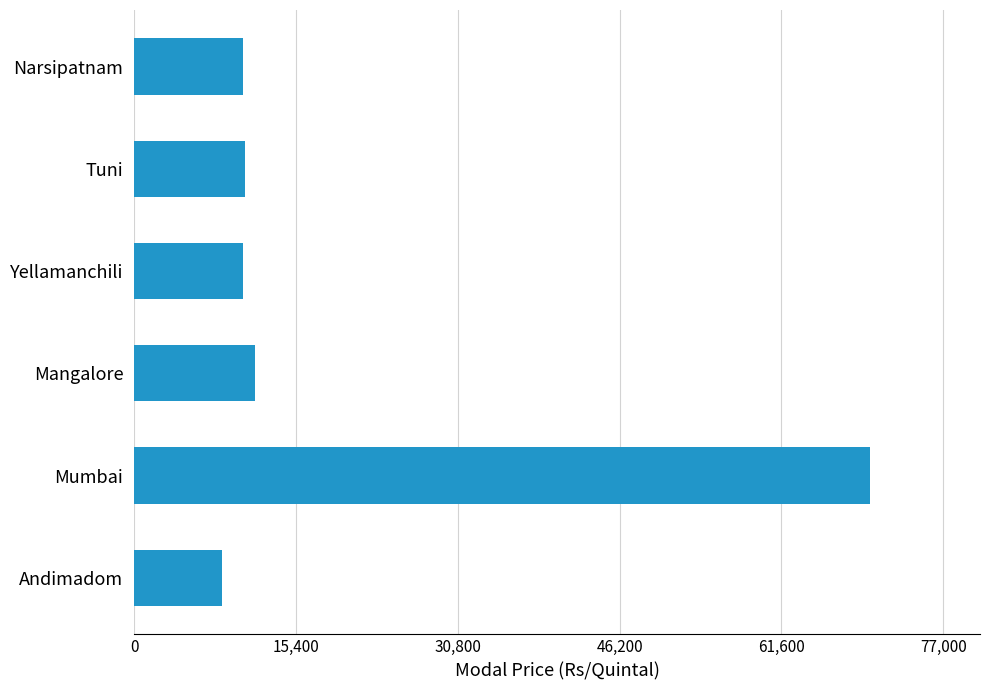

The chart shows a value of 120047 at Mumbai. True or false?

False